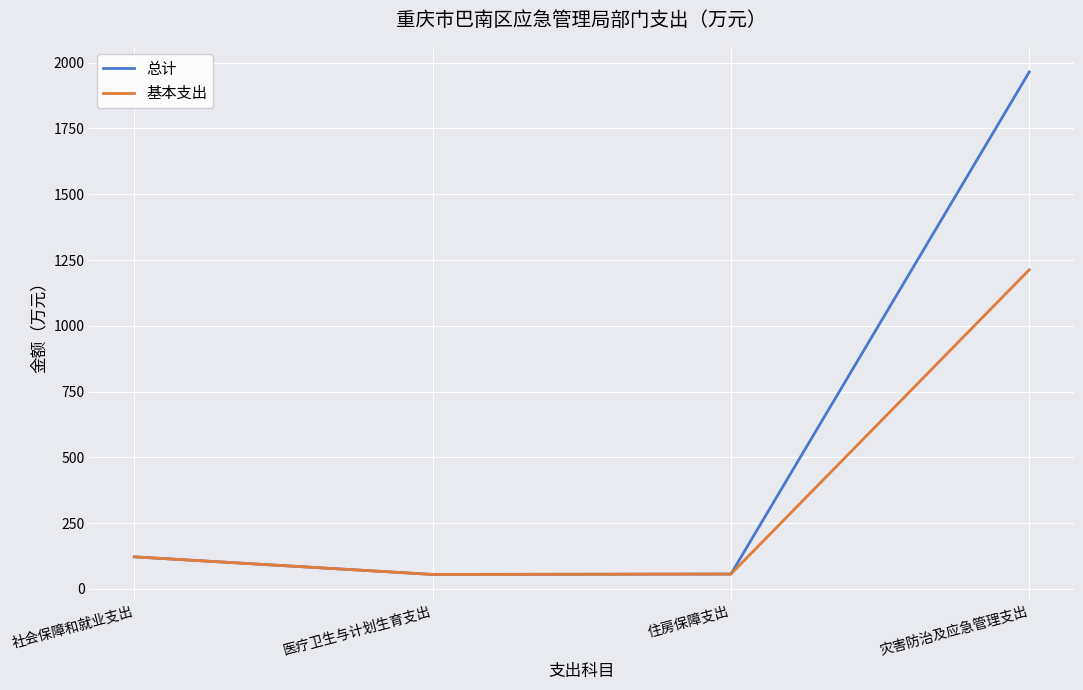

What position from the left is 社会保障和就业支出?

1